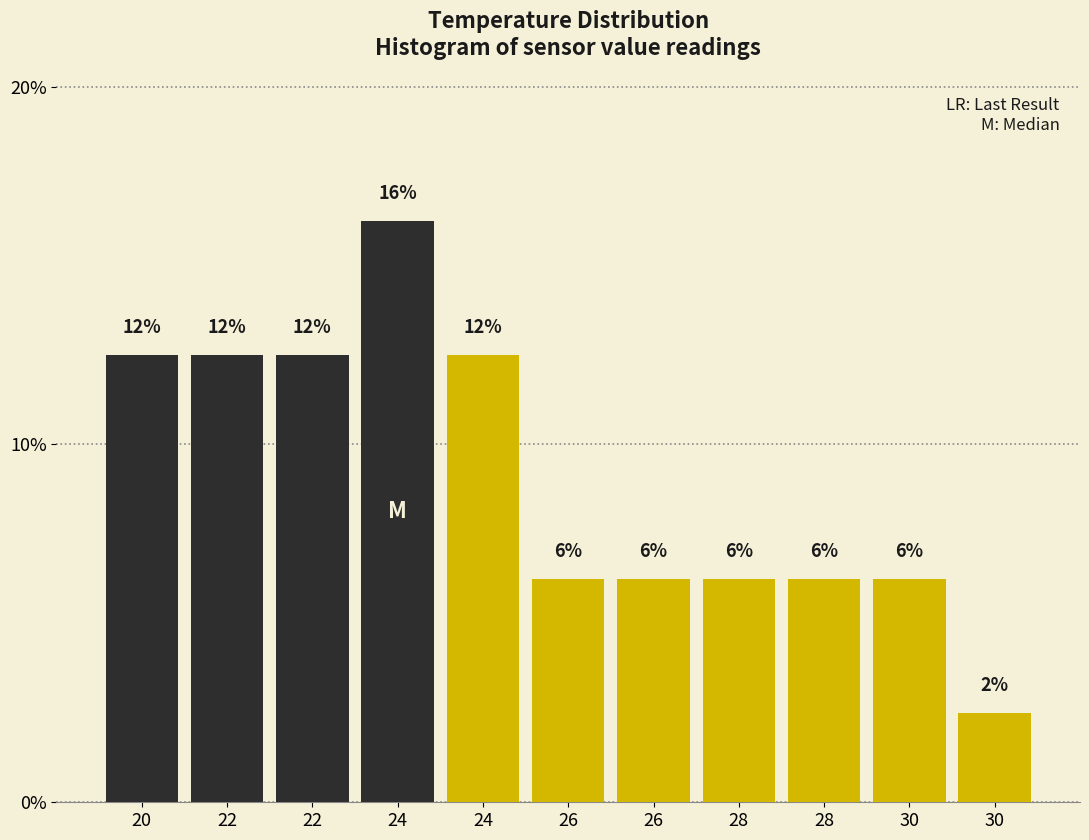

How many bars are there in total?

11